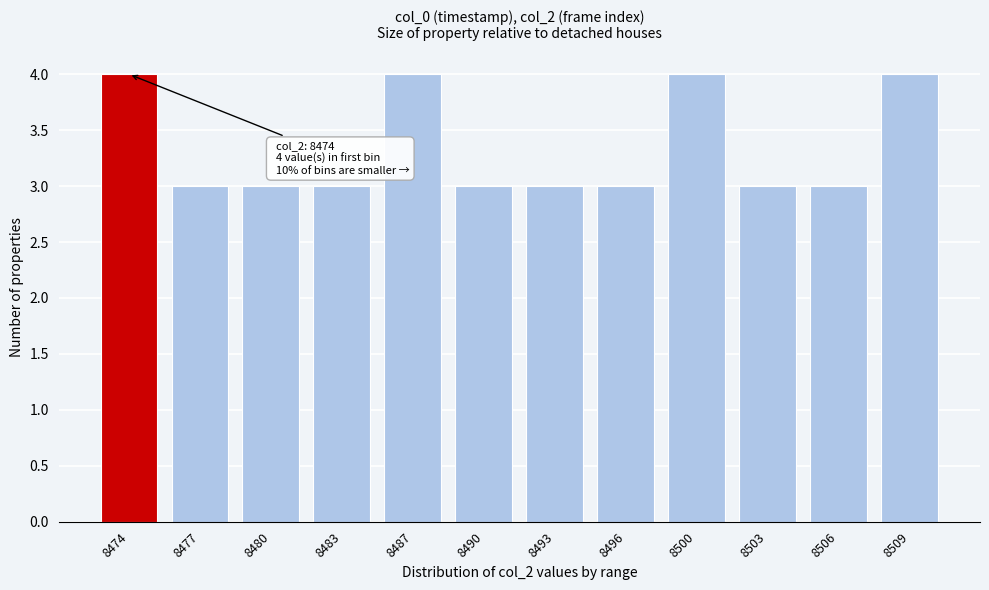

Reading left to right, what are all the values shown in this chart?

8474=4	8477=3	8480=3	8483=3	8487=4	8490=3	8493=3	8496=3	8500=4	8503=3	8506=3	8509=4